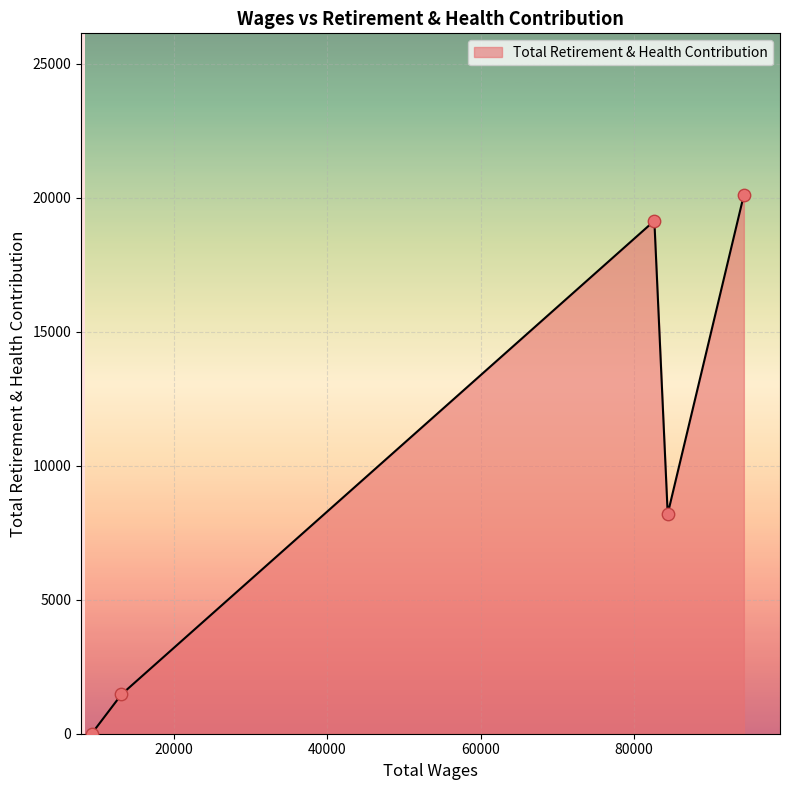

True or false: there are more than 2 points higher than both neighbors.

False